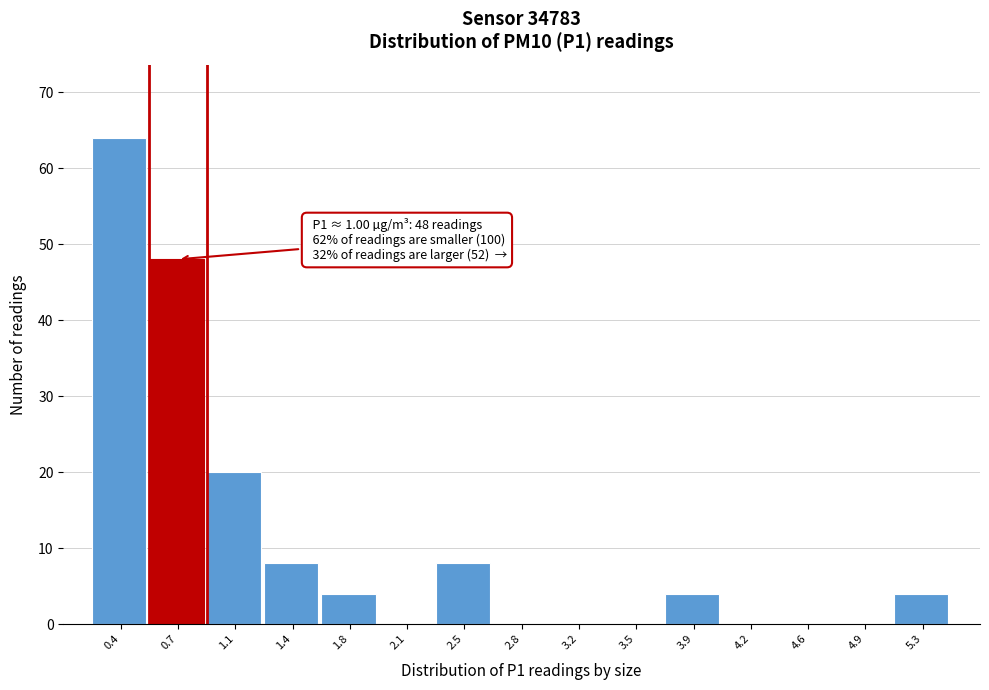

Reading left to right, what are all the values shown in this chart?

0.4=64	0.7=48	1.1=20	1.4=8	1.8=4	2.1=0	2.5=8	2.8=0	3.2=0	3.5=0	3.9=4	4.2=0	4.6=0	4.9=0	5.3=4